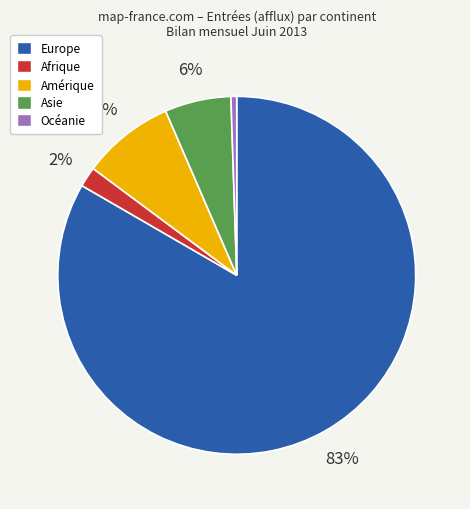

Rank the categories by value from highest to lowest.

Europe, Amérique, Asie, Afrique, Océanie